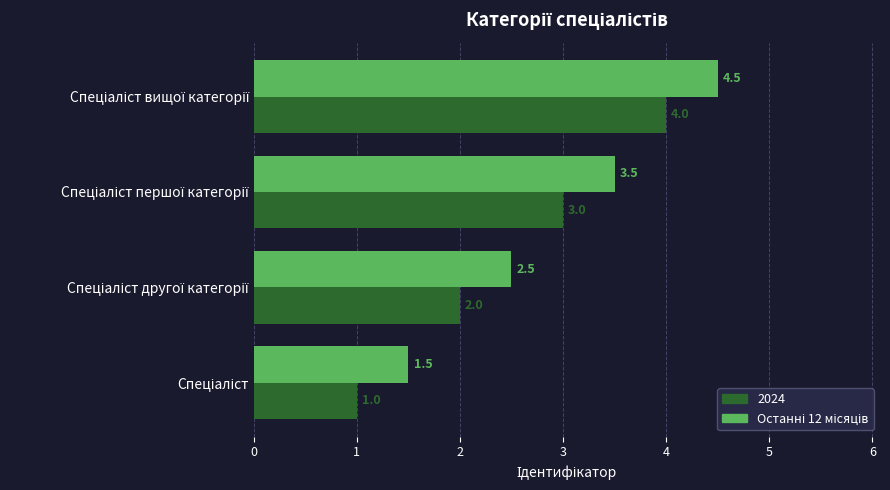

What is the highest value of the 2024 series?

4.0